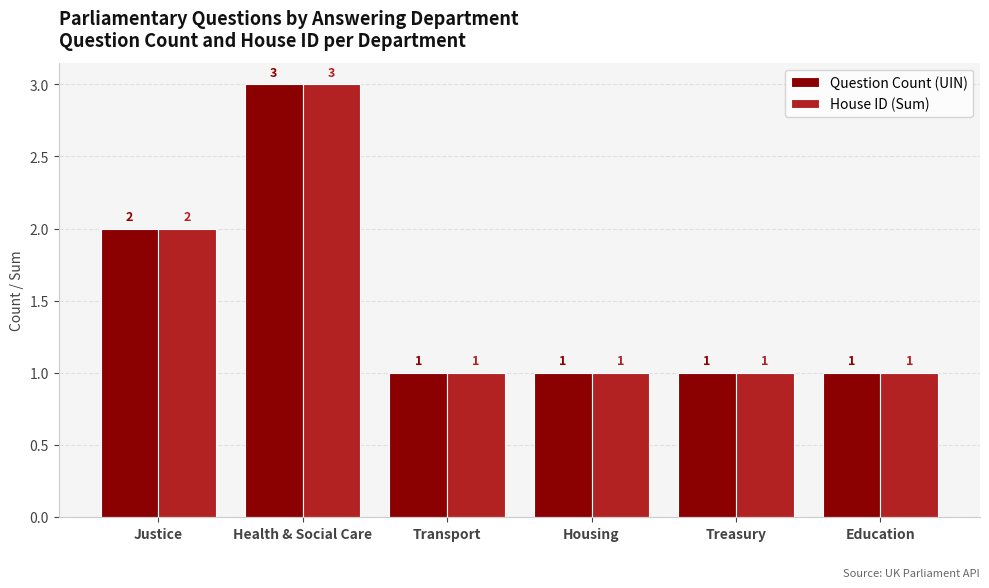

What is the difference between the second highest and minimum values in the Question Count (UIN) series?

1